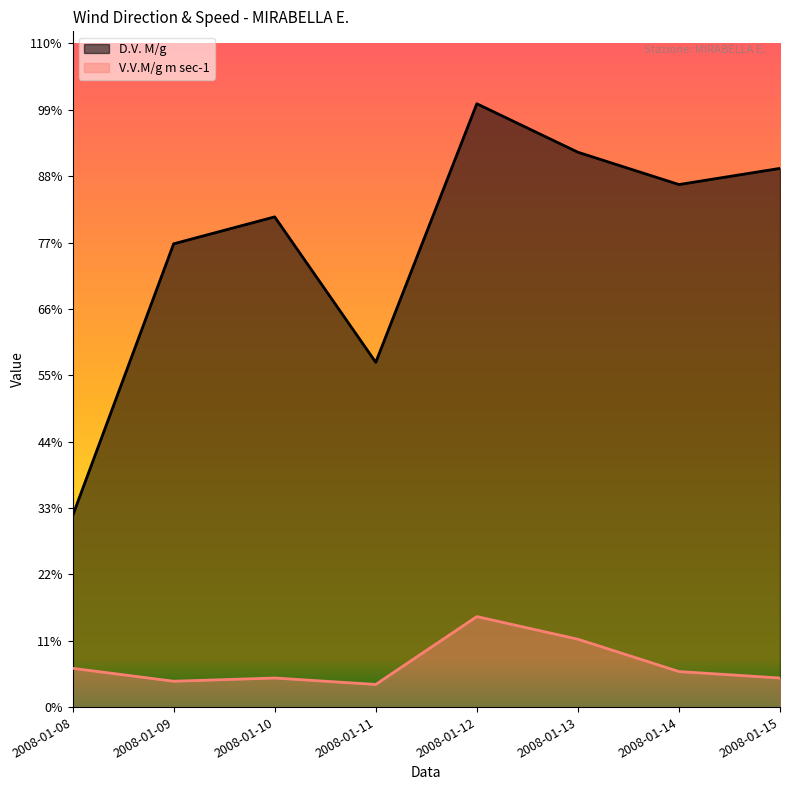

How many lines are shown in the chart?

2